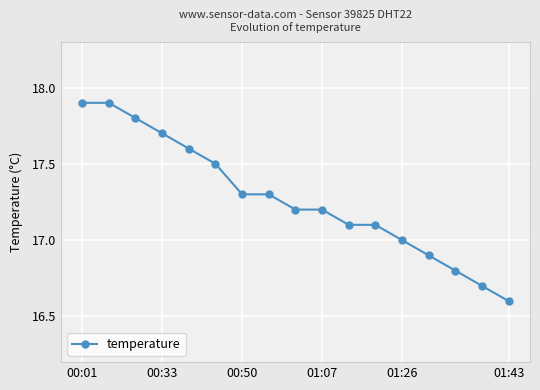

What is the minimum value shown in the chart?

16.6